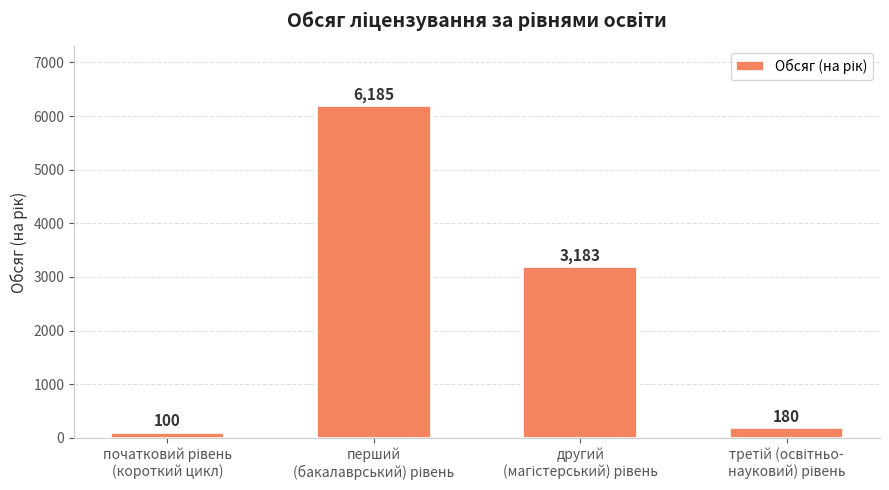

What is the maximum value shown in the chart?

6185